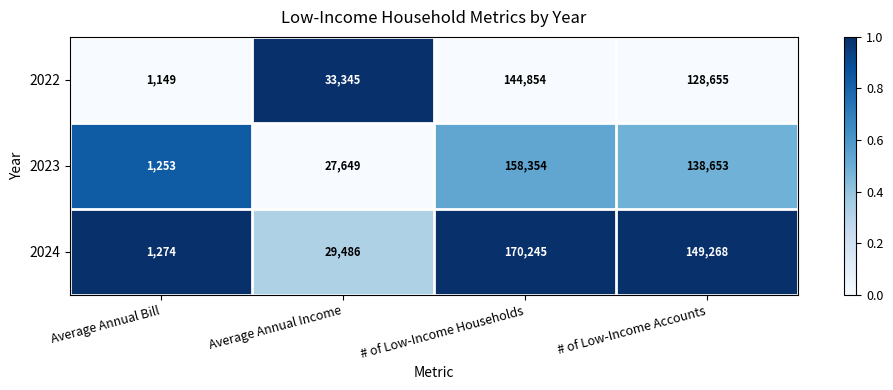

At which category is the sum across all series the highest?

# of Low-Income Households